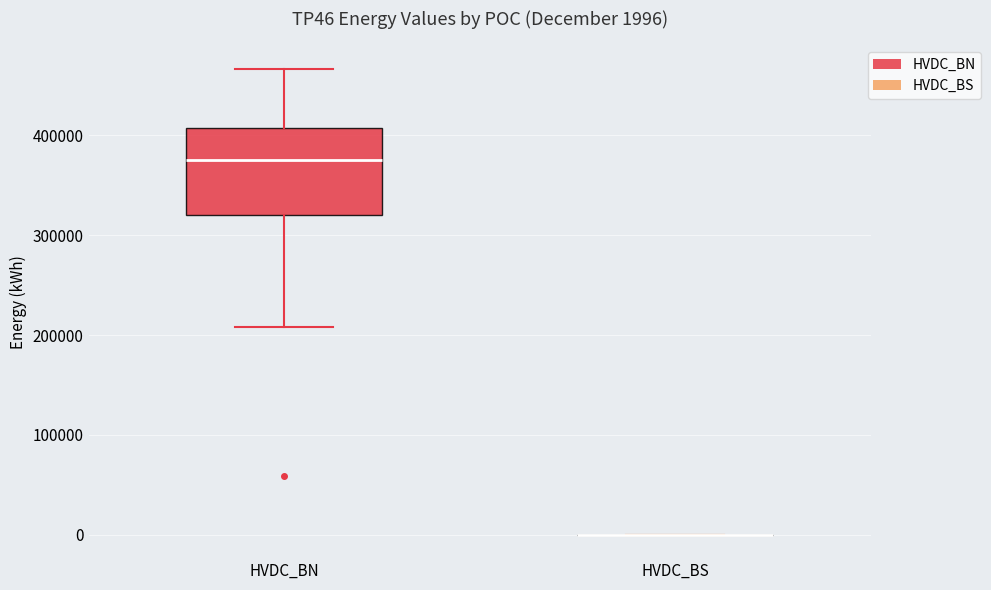

Which box is the tallest, from its lower edge to its upper edge?

HVDC_BN